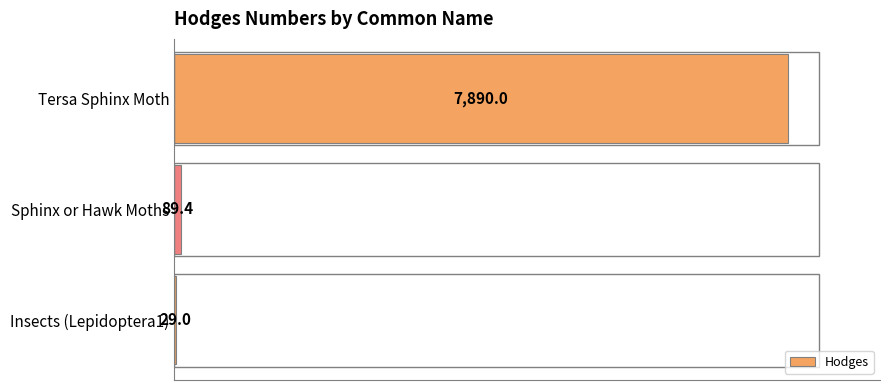

Reading top to bottom, list all the values displayed in this chart.

Tersa Sphinx Moth=7890.0	Sphinx or Hawk Moths=89.4	Insects (Lepidoptera1)=29.0